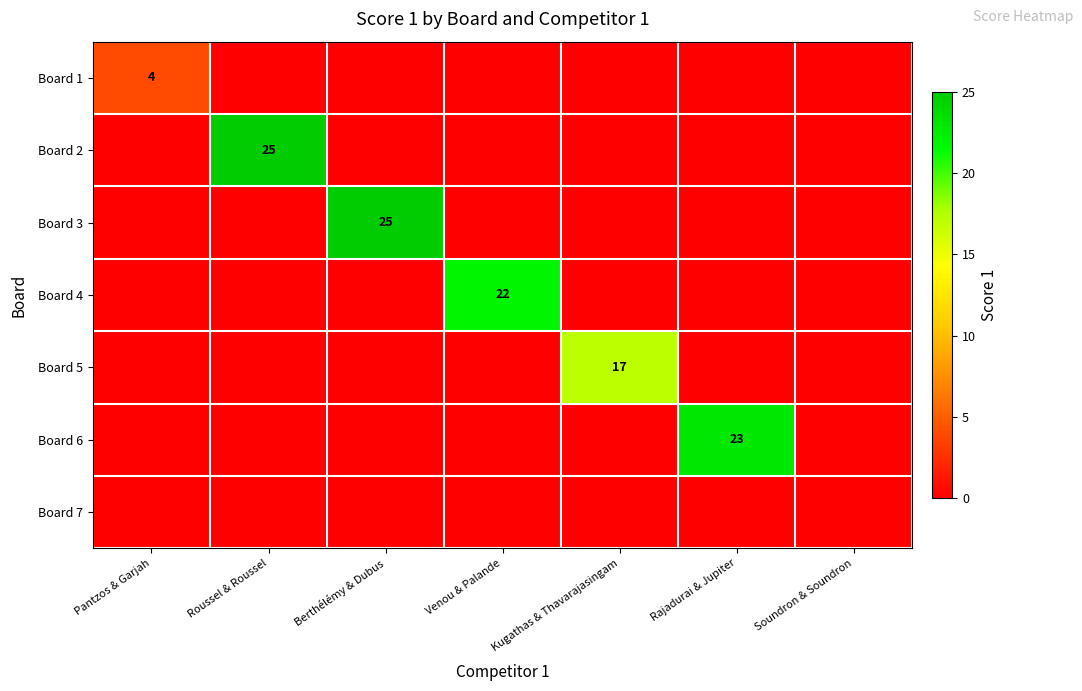

What is the highest value of the Board 6 series?

23